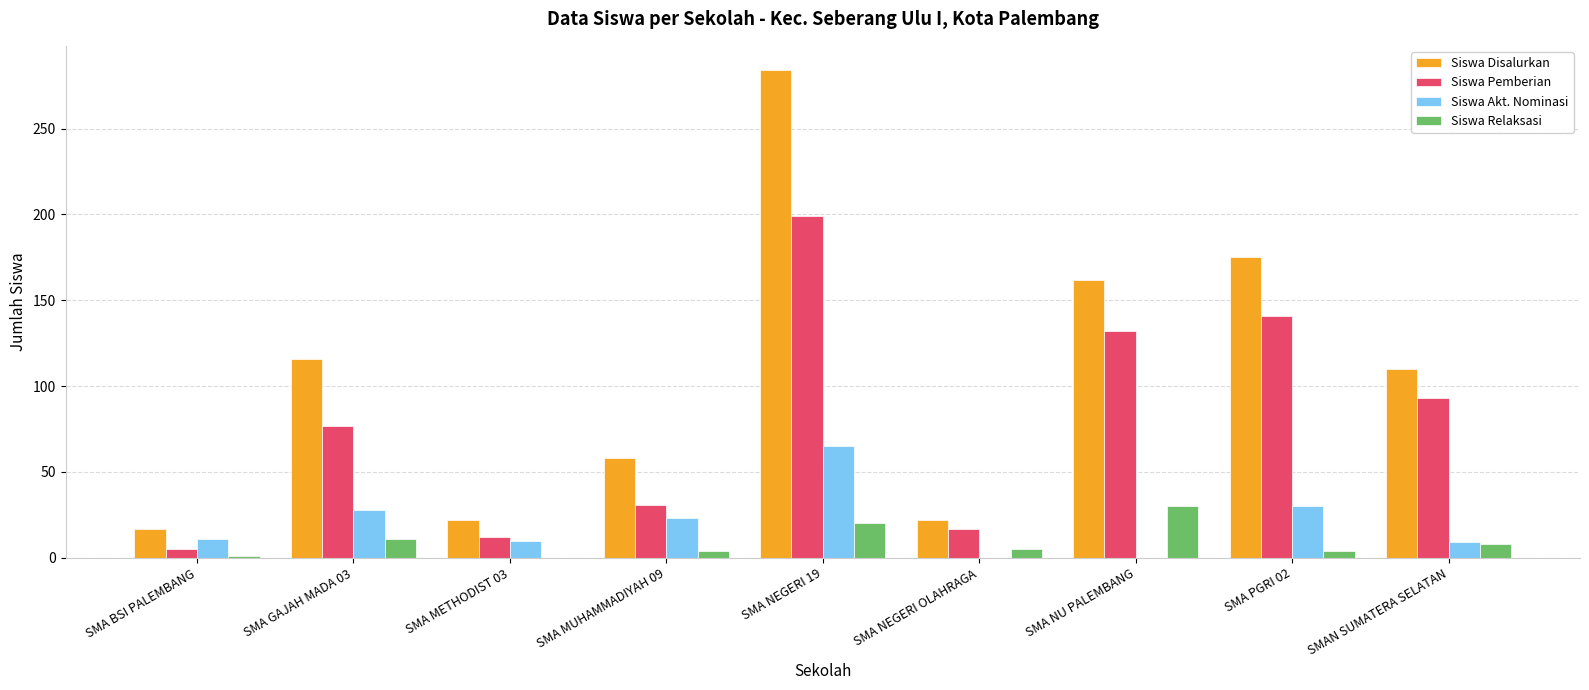

Are the bars horizontal?

No